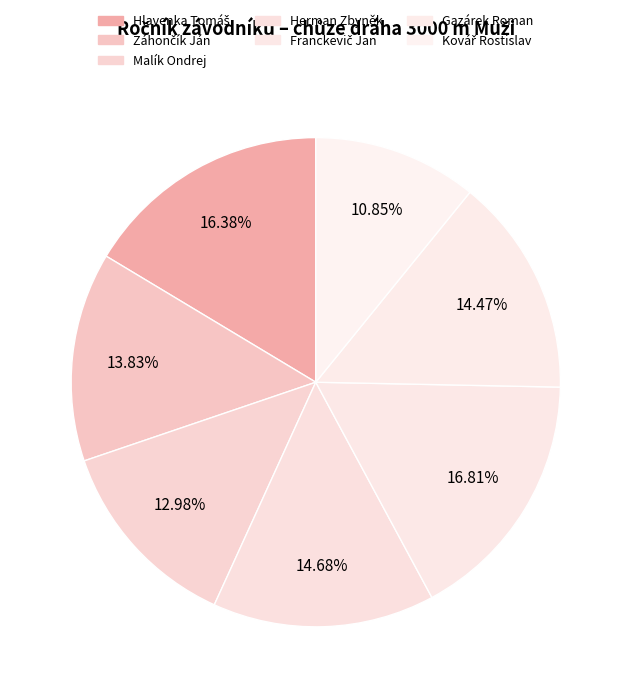

Is the sum of Malík Ondrej and Herman Zbyněk greater than half?

No